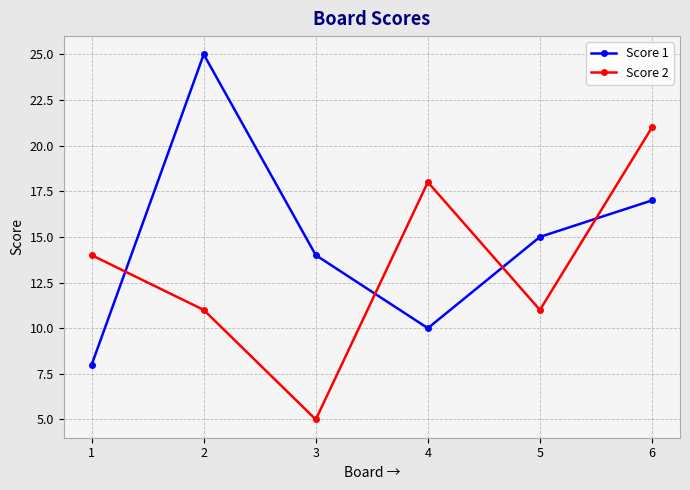

List the series in order of their overall mean, highest first.

Score 1, Score 2